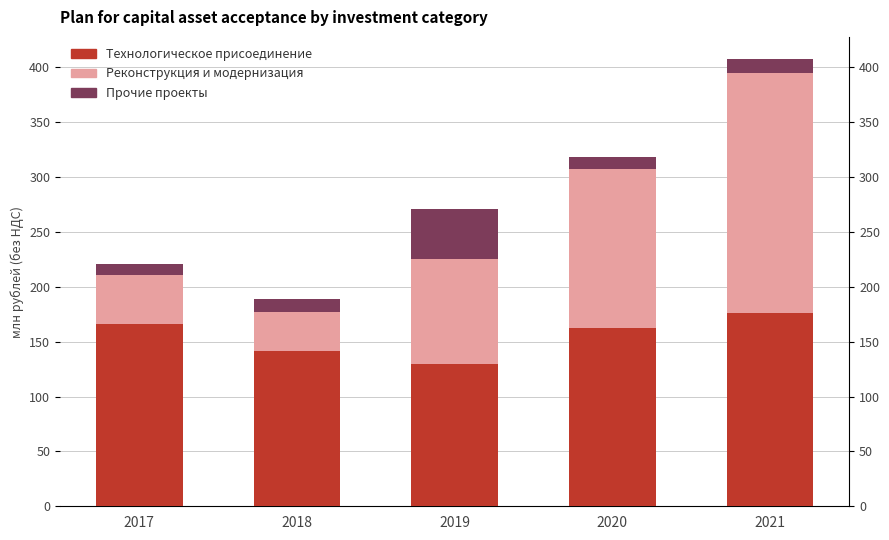

What is the greatest value displayed?

219.2